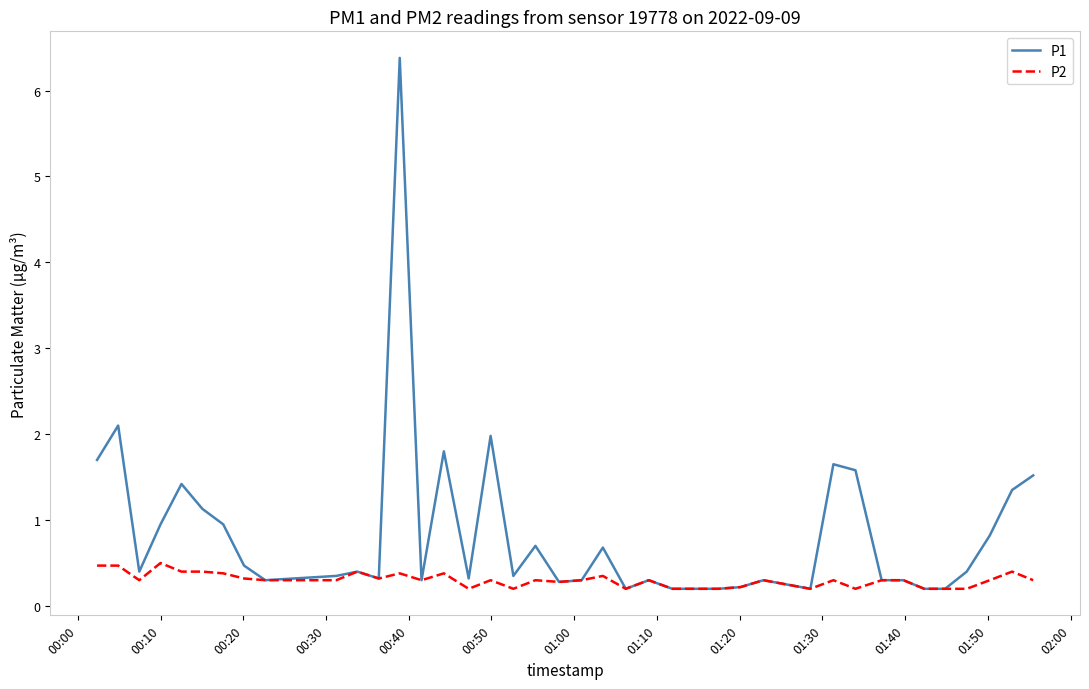

What is the greatest value displayed?

6.4